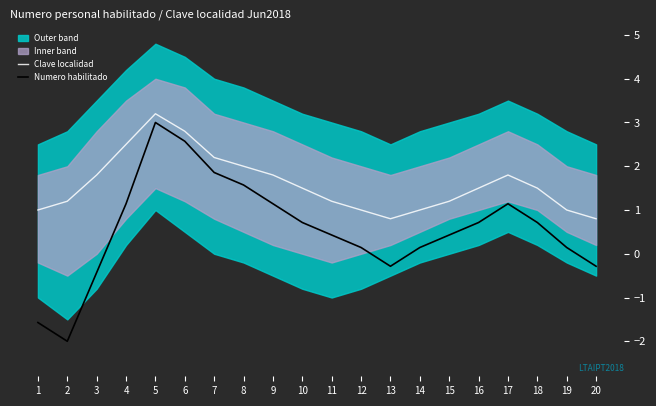

Reading right to left, what are all the values shown in this chart?

Clave localidad: 20=0.8	19=1.0	18=1.5	17=1.8	16=1.5	15=1.2	14=1.0	13=0.8	12=1.0	11=1.2	10=1.5	9=1.8	8=2.0	7=2.2	6=2.8	5=3.2	4=2.5	3=1.8	2=1.2	1=1.0
Numero habilitado: 20=-0.3	19=0.1	18=0.7	17=1.1	16=0.7	15=0.4	14=0.1	13=-0.3	12=0.1	11=0.4	10=0.7	9=1.1	8=1.6	7=1.9	6=2.6	5=3.0	4=1.1	3=-0.4	2=-2.0	1=-1.6